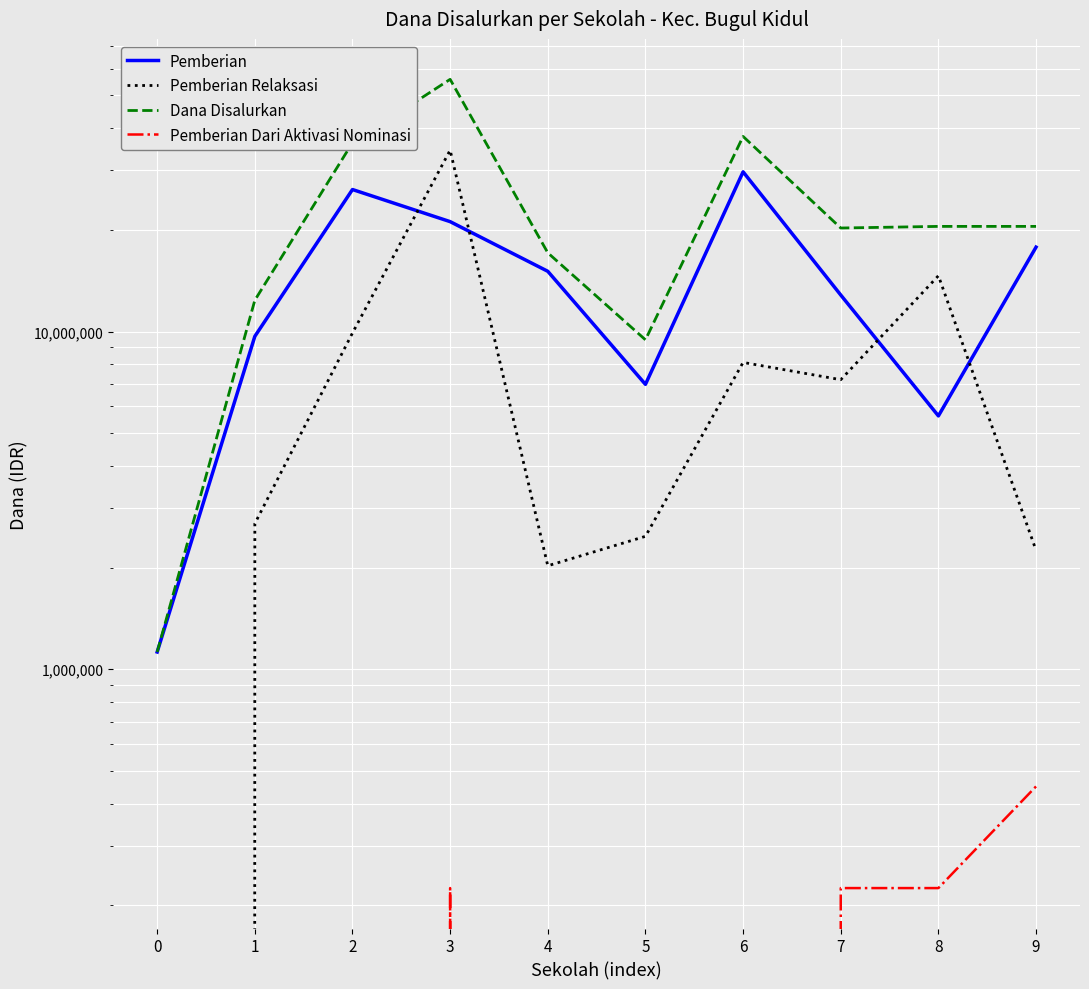

What is the value of the Pemberian point at the 10th from the left?

17775000